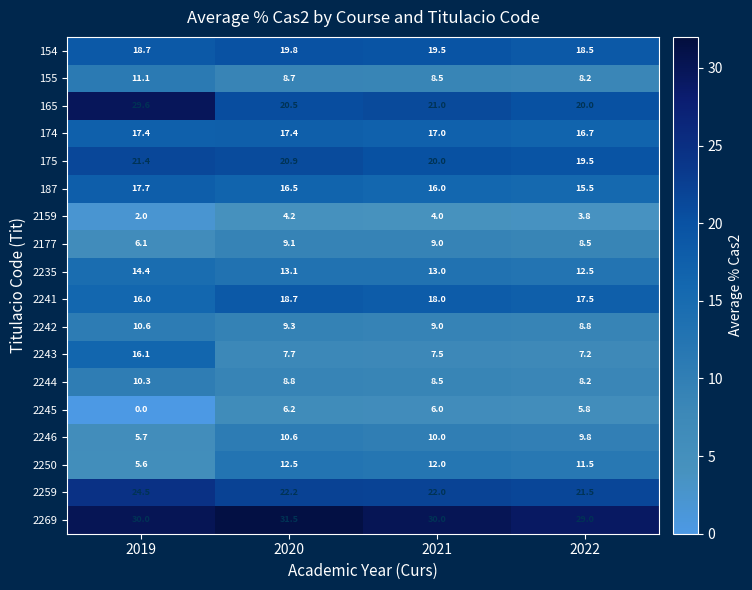

The 2243 series shows 3.2 at 2022. True or false?

False